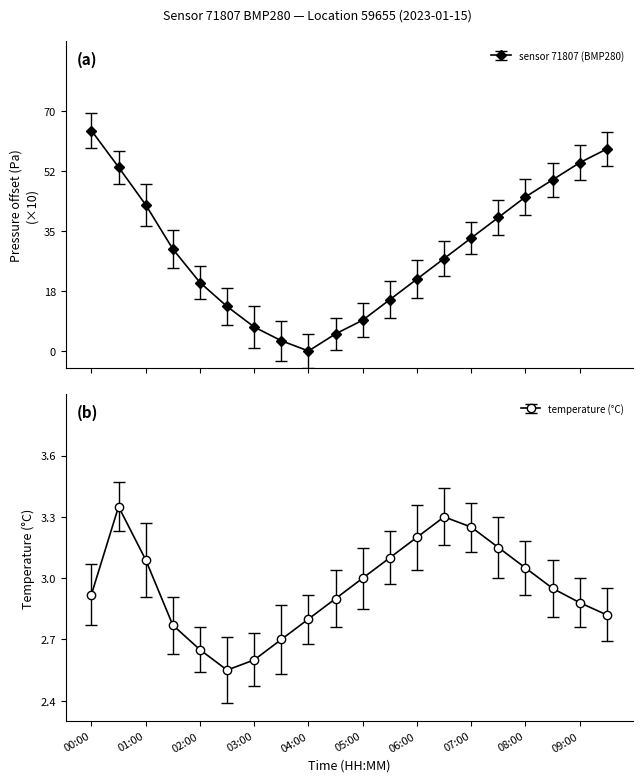

What is the total value across all series at 03:00?

9.6